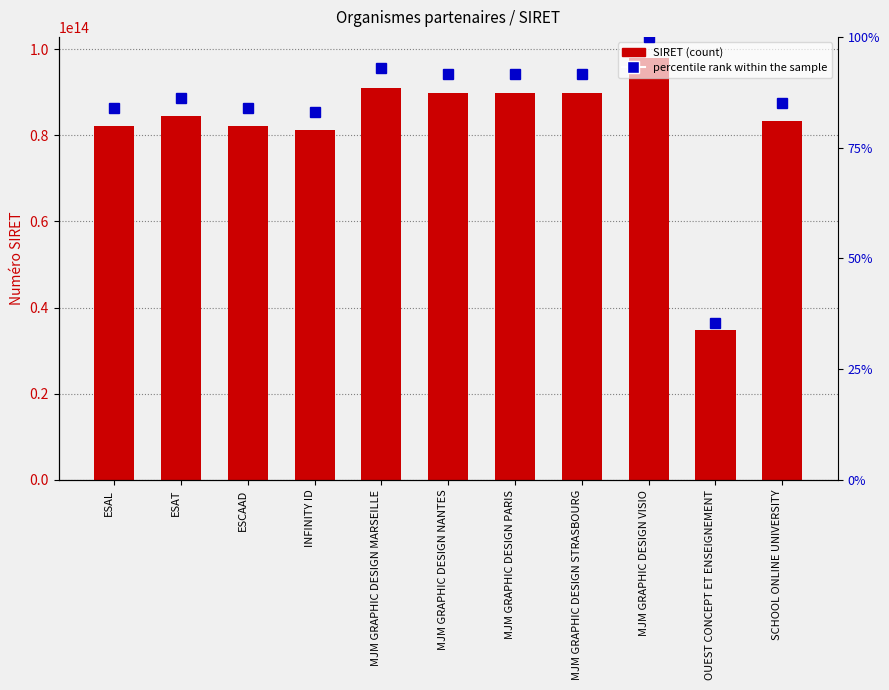

Reading left to right, extract all data points from this chart.

SIRET: ESAL=82188863300012.0	ESAT=84387553500018.0	ESCAAD=82164325100019.0	INFINITY ID=81250907300019.0	MJM GRAPHIC DESIGN MARSEILLE=90972564000017.0	MJM GRAPHIC DESIGN NANTES=89833534400013.0	MJM GRAPHIC DESIGN PARIS=89784707500016.0	MJM GRAPHIC DESIGN STRASBOURG=89836398100017.0	MJM GRAPHIC DESIGN VISIO=97939109100027.0	OUEST CONCEPT ET ENSEIGNEMENT=34752589100011.0	SCHOOL ONLINE UNIVERSITY=83223114600016.0
percentile rank within the sample: ESAL=82188863300012.0	ESAT=84387553500018.0	ESCAAD=82164325100019.0	INFINITY ID=81250907300019.0	MJM GRAPHIC DESIGN MARSEILLE=90972564000017.0	MJM GRAPHIC DESIGN NANTES=89833534400013.0	MJM GRAPHIC DESIGN PARIS=89784707500016.0	MJM GRAPHIC DESIGN STRASBOURG=89836398100017.0	MJM GRAPHIC DESIGN VISIO=97939109100027.0	OUEST CONCEPT ET ENSEIGNEMENT=34752589100011.0	SCHOOL ONLINE UNIVERSITY=83223114600016.0